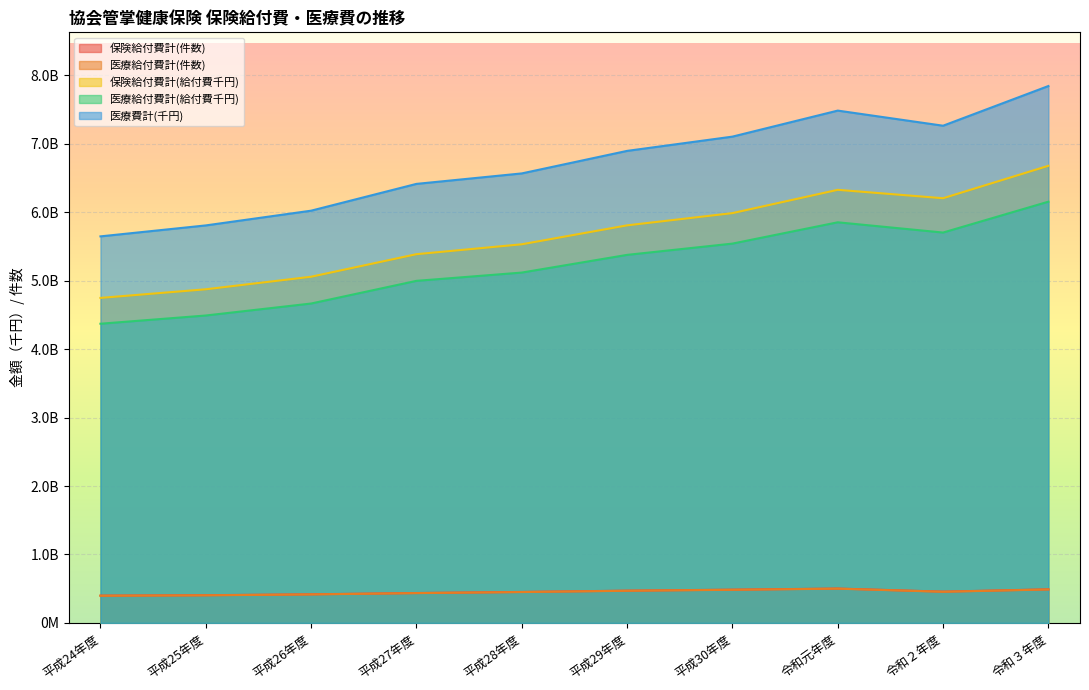

Is the value of 医療費計(千円) at 平成26年度 greater than the value of 保険給付費計(給付費千円) at 平成30年度?

Yes